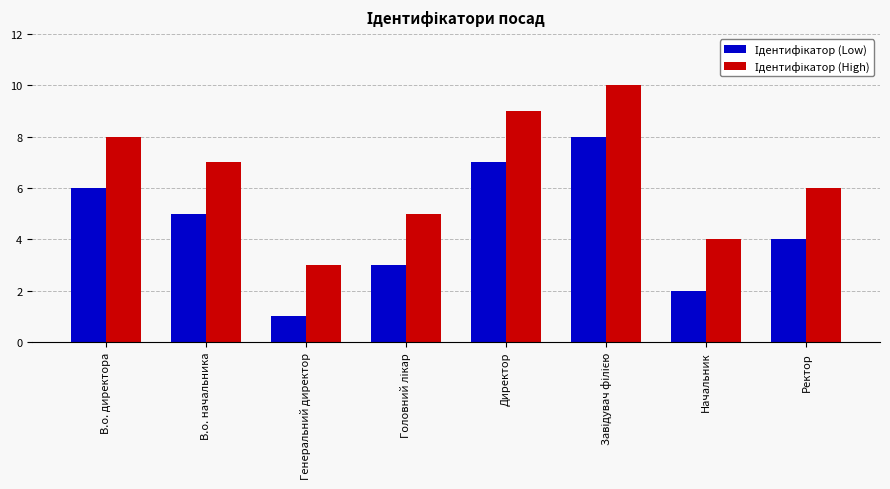

Are the bars grouped side by side (vs. stacked)?

Yes